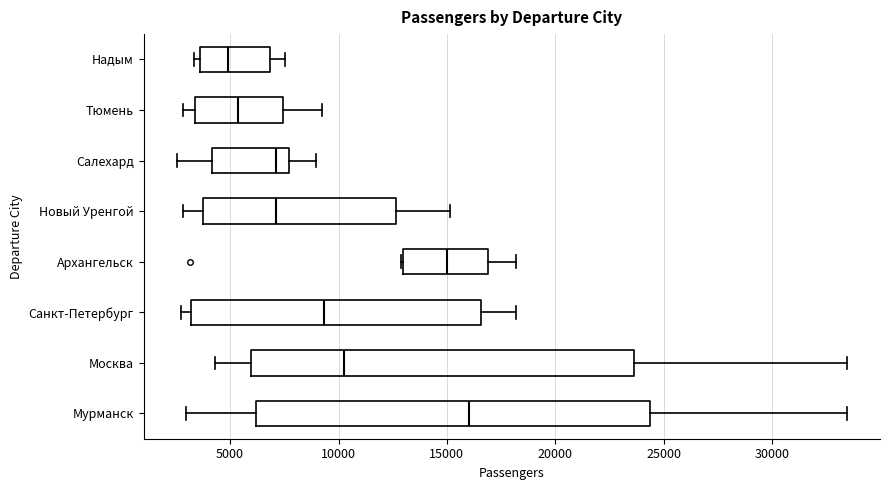

Reading bottom to top, read every box against the x-axis: the position of its median line, the range the box covers, and the ends of its whiskers. The values are not printed on the chart, so give them approximately, as read against the axis.

Мурманск: median 16000, box 6000 to 24500, whiskers 3000 to 33500
Москва: median 10500, box 6000 to 23500, whiskers 4500 to 33500
Санкт-Петербург: median 9500, box 3000 to 16500, whiskers 2500 to 18000
Архангельск: median 15000, box 13000 to 17000, whiskers 13000 to 18000
Новый Уренгой: median 7000, box 4000 to 12500, whiskers 3000 to 15000
Салехард: median 7000, box 4000 to 7500, whiskers 2500 to 9000
Тюмень: median 5500, box 3500 to 7500, whiskers 3000 to 9500
Надым: median 5000, box 3500 to 7000, whiskers 3500 (just left of the box's left edge) to 7500